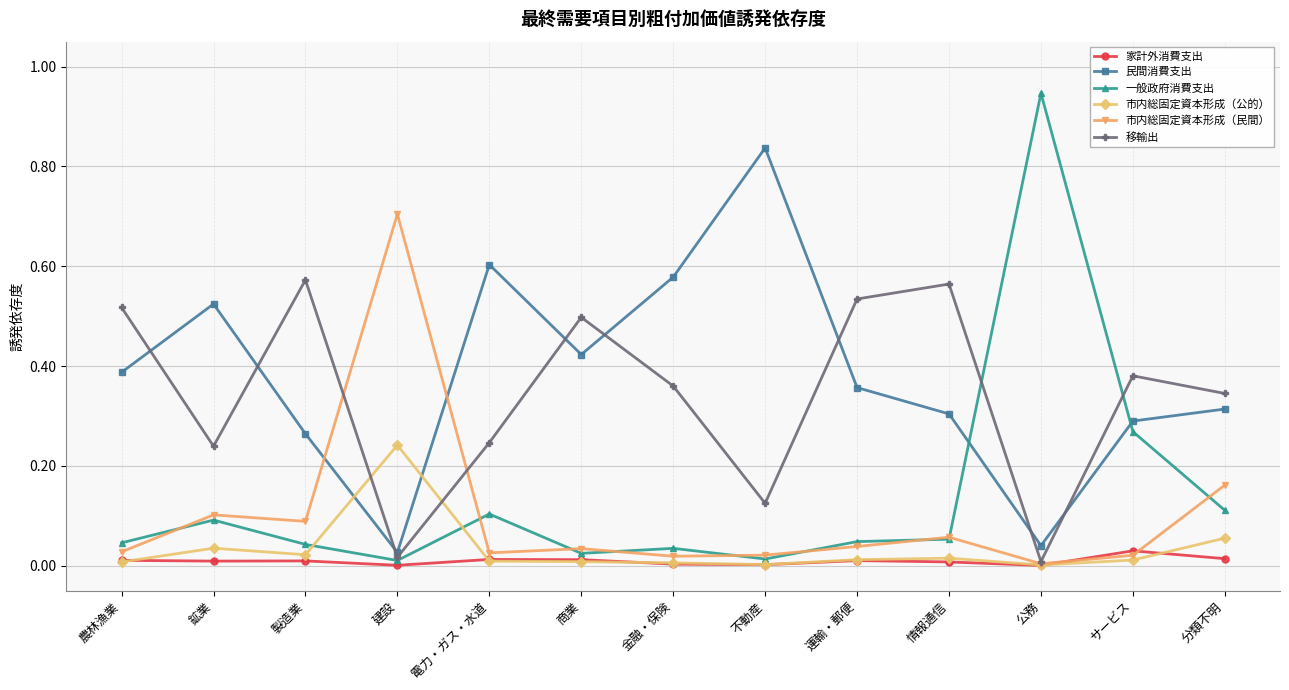

At which category does 民間消費支出 reach its first local valley?

建設